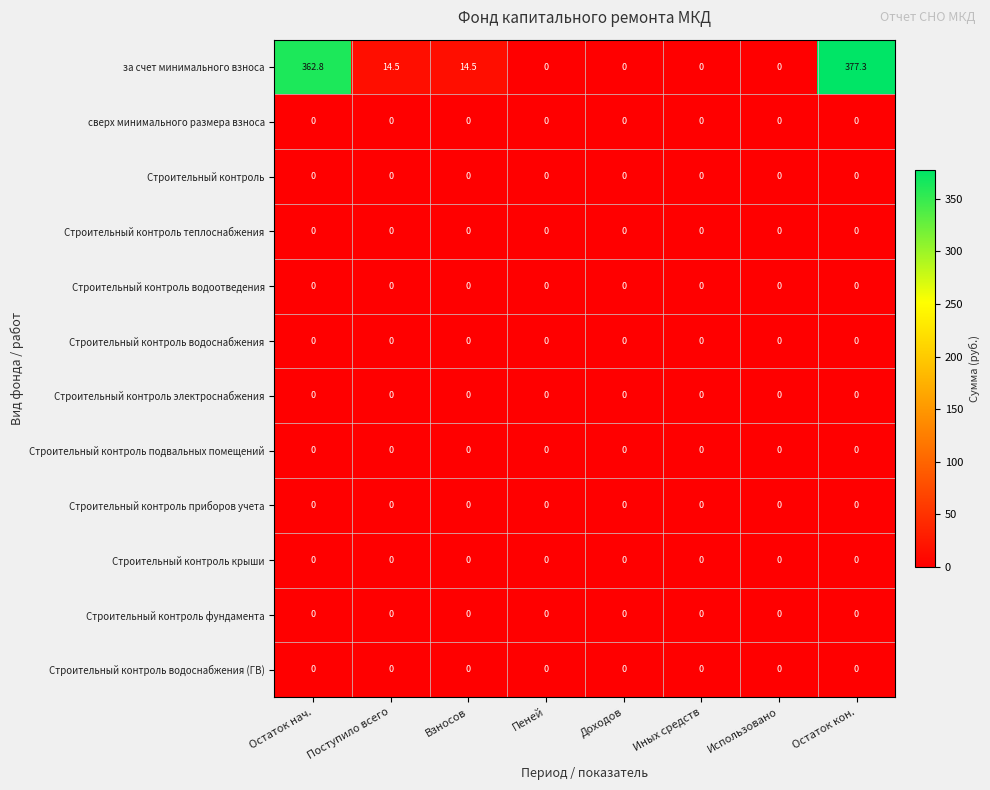

Between Поступило всего and Остаток кон., which series saw the biggest shift?

за счет минимального взноса